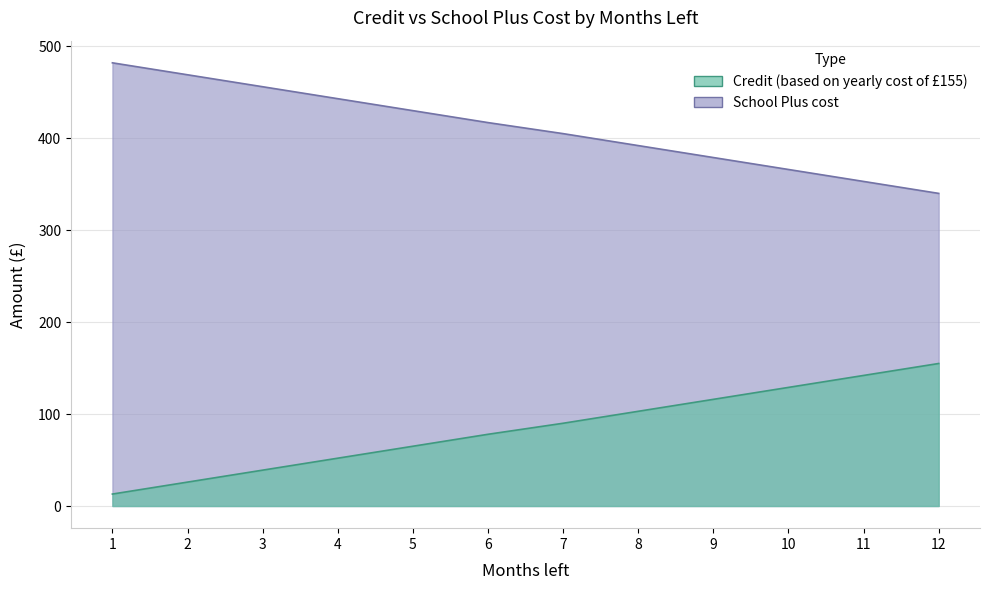

How many lines are shown in the chart?

2